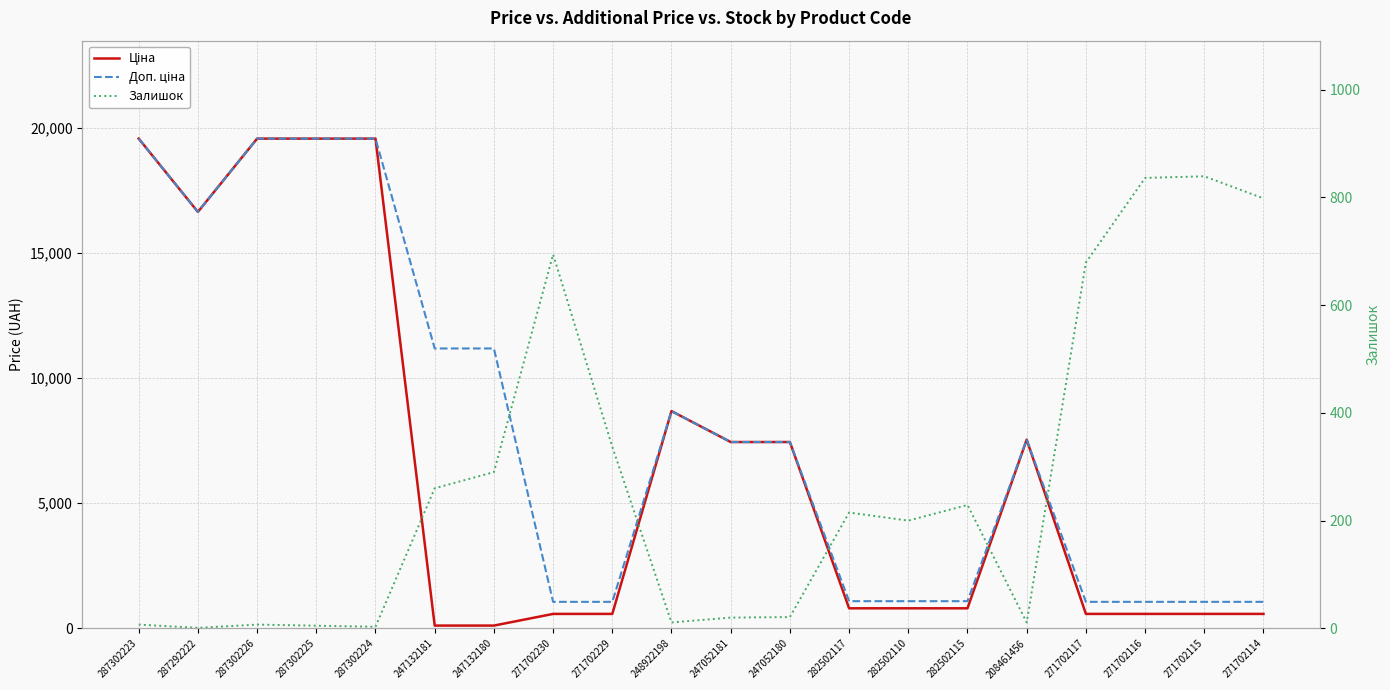

List the series in order of their peak value, lowest first.

Залишок, Ціна, Доп. ціна